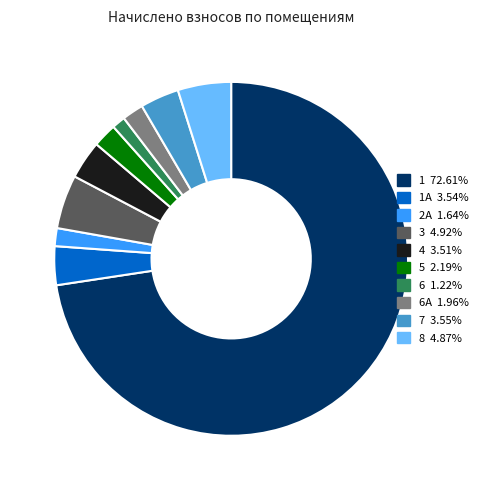

Is there any slice that represents more than half of the pie?

Yes